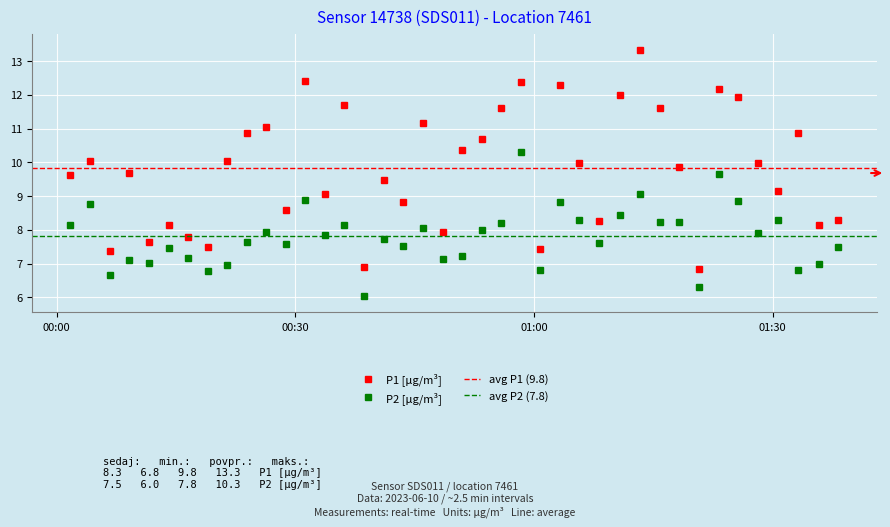

True or false: P2 [μg/m³] has more than 1 interior local peaks.

True